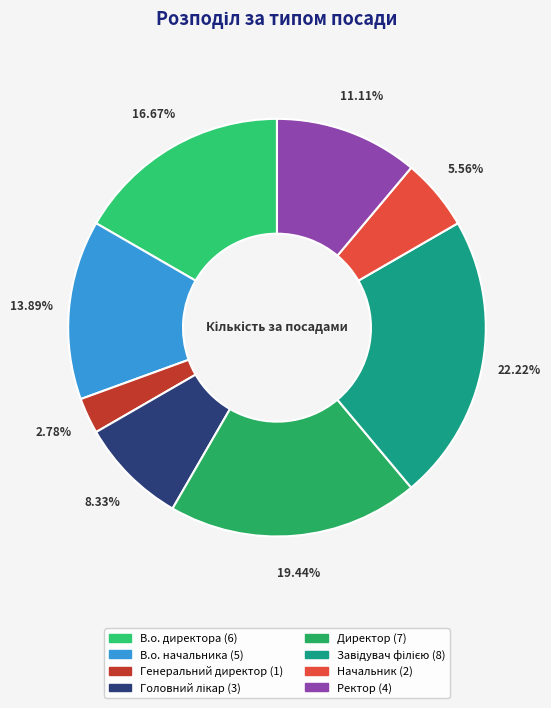

How many slices are in this pie chart?

8